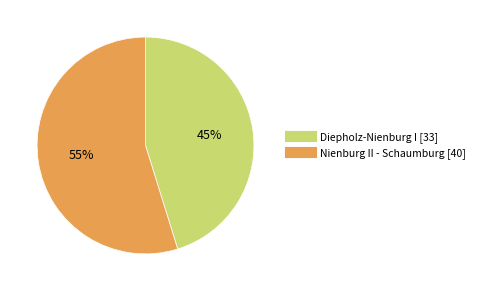

To the nearest percent, what is the combined percentage of Nienburg II - Schaumburg and Diepholz-Nienburg I?

100%